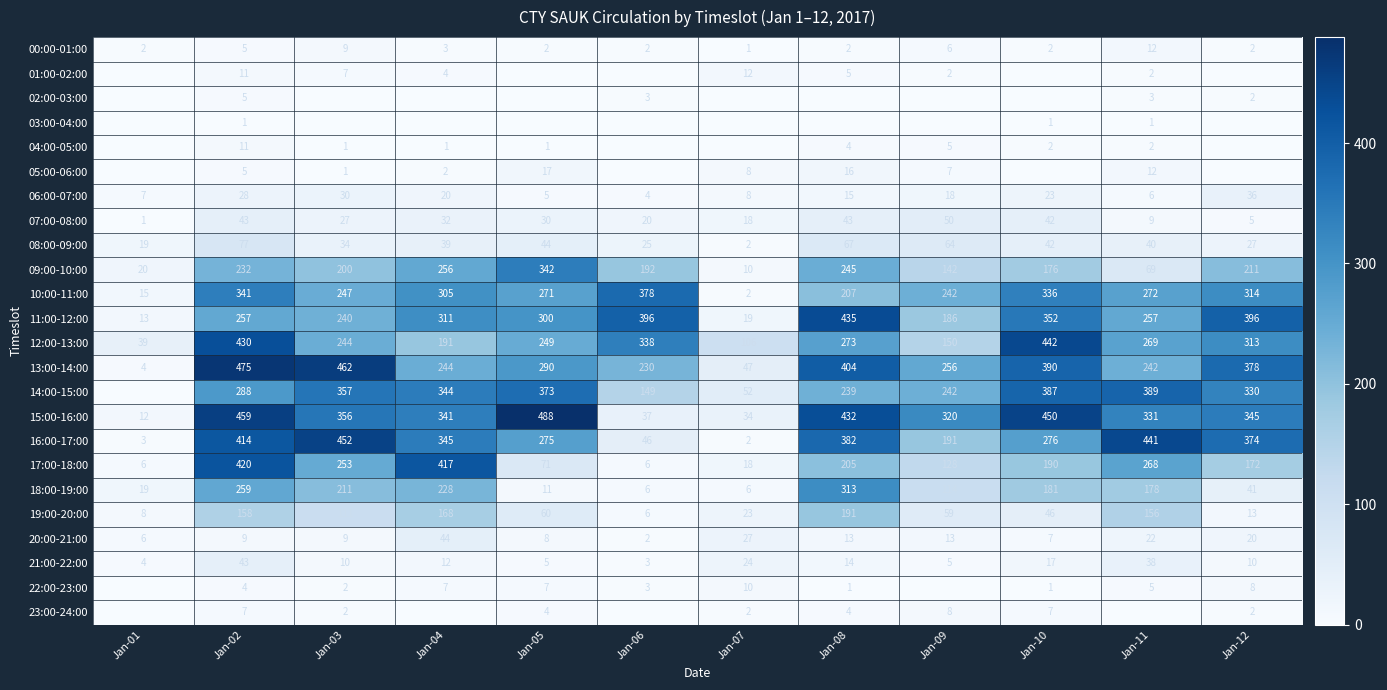

Count the number of categories in the chart.

12